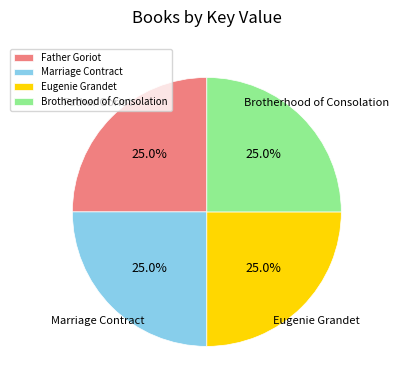

What is the ratio of the value at Father Goriot to the value at Brotherhood of Consolation?

1.0